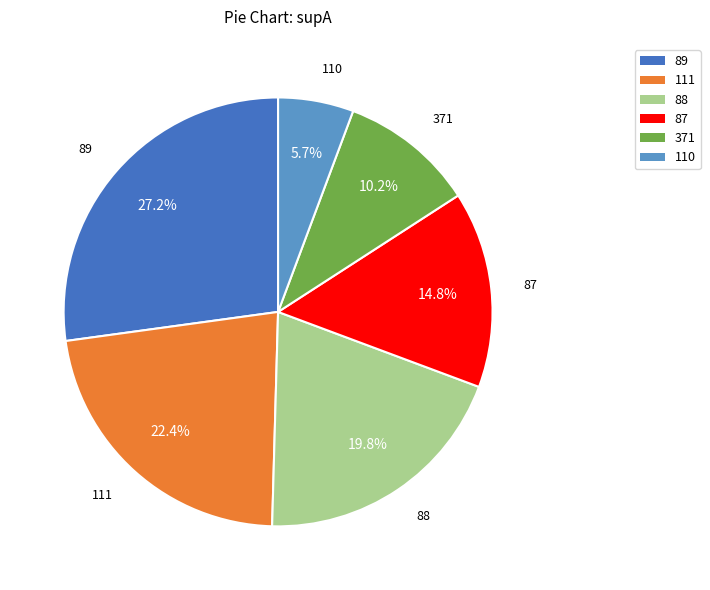

Is there any slice that represents more than half of the pie?

No